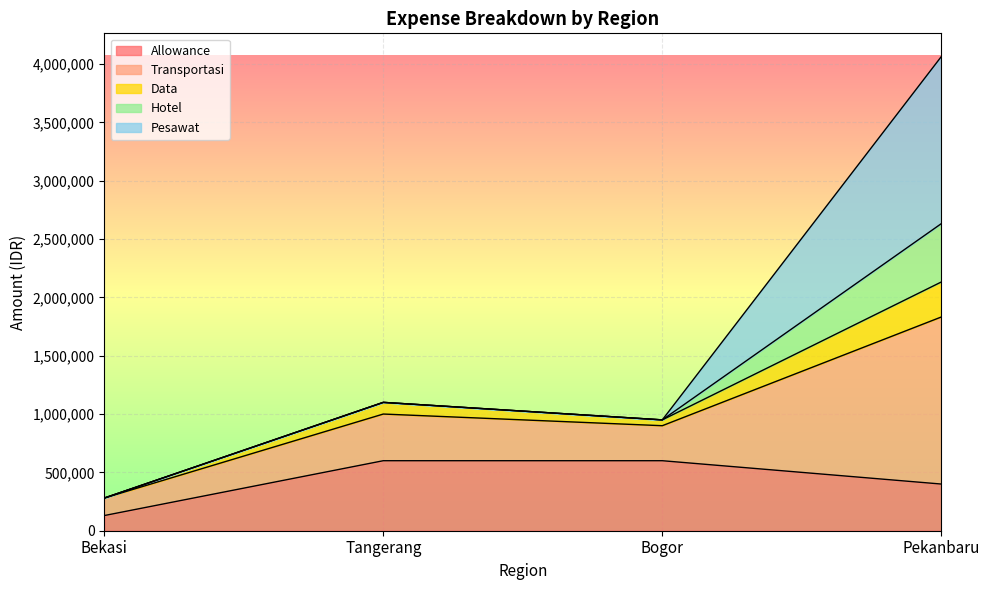

True or false: Data and Transportasi cross at least once.

False